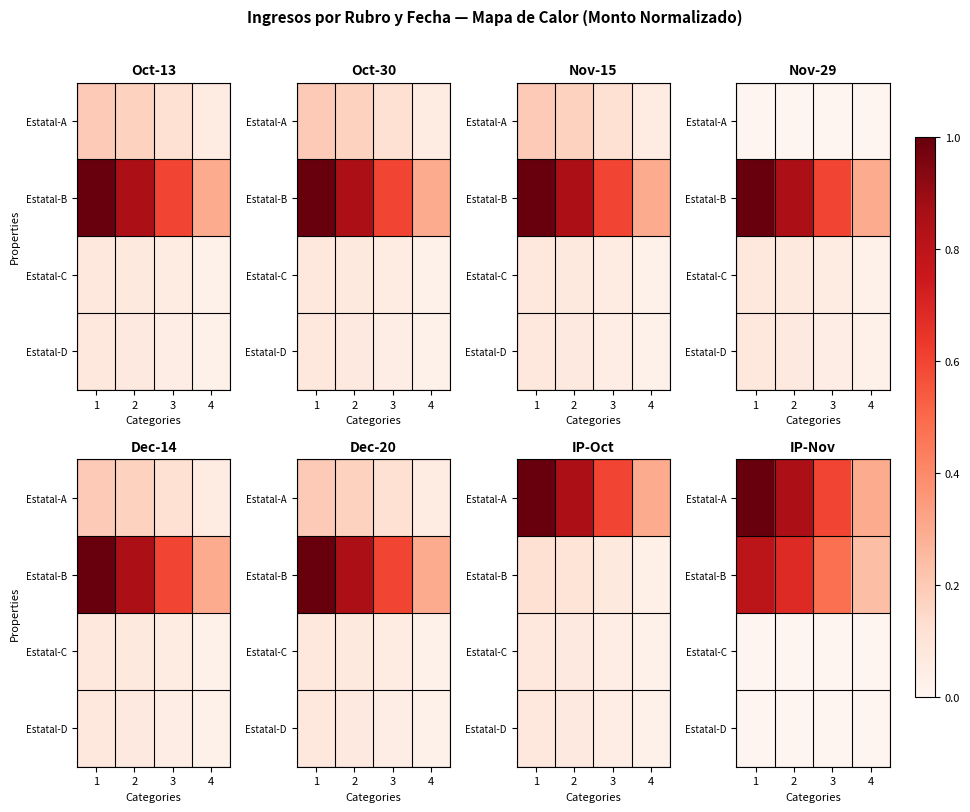

What is the total value across all series at 4?

0.5